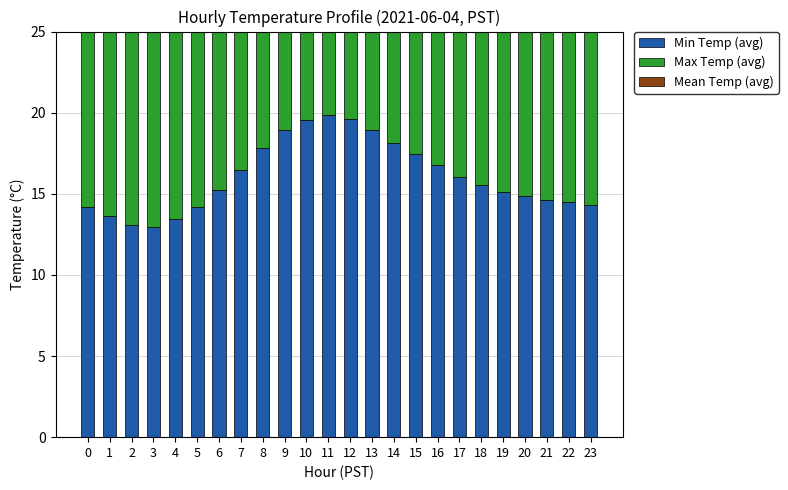

What is the highest value of the Max Temp (avg) series?

20.5